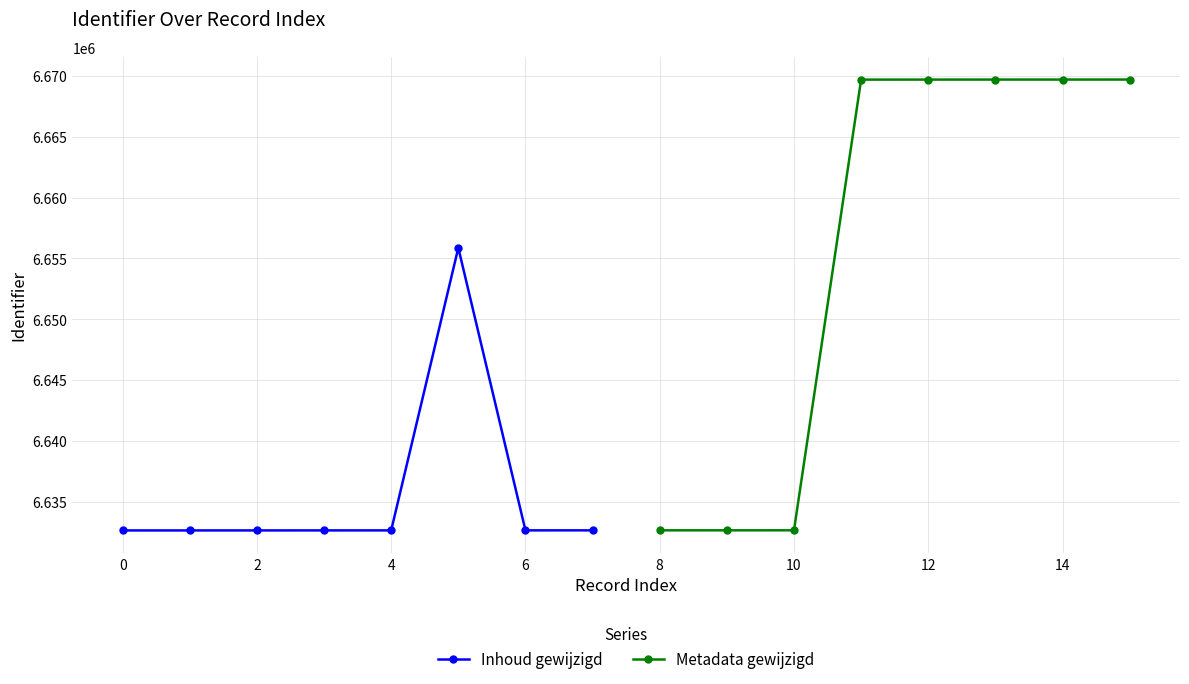

How many lines are shown in the chart?

2